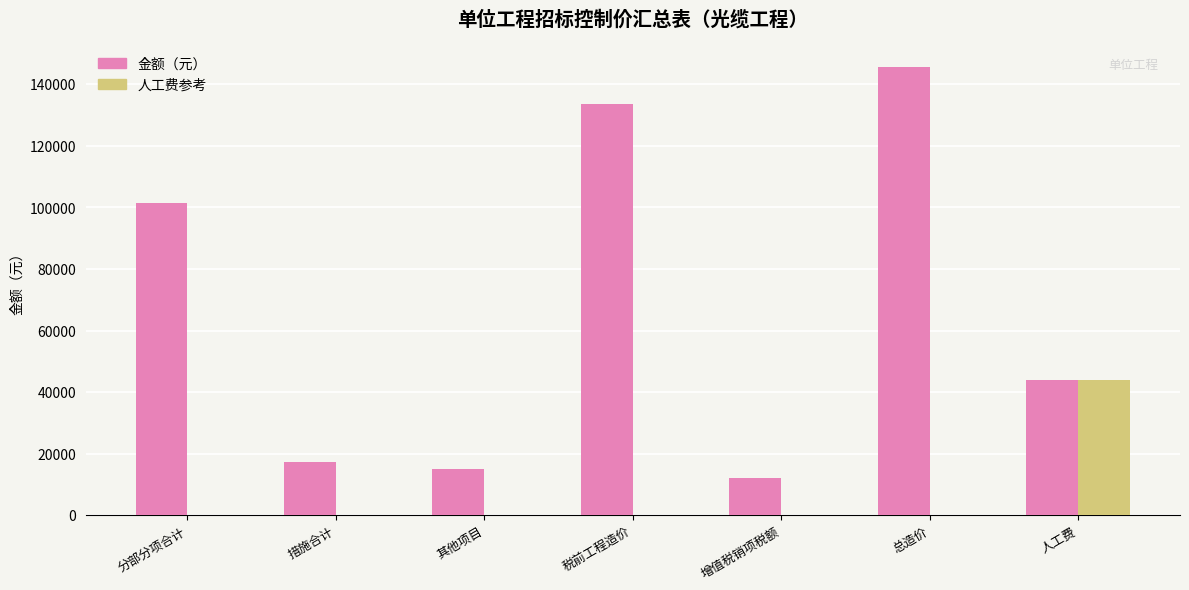

Does the chart contain stacked bars?

No